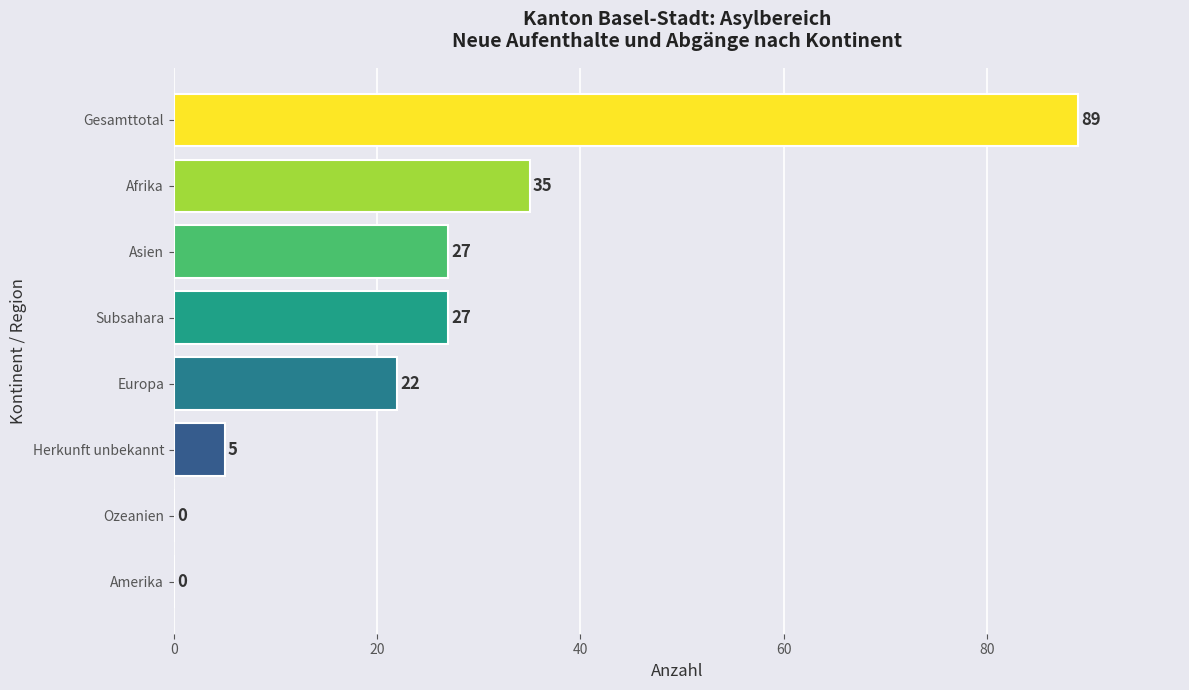

What is the sum of all values?

205